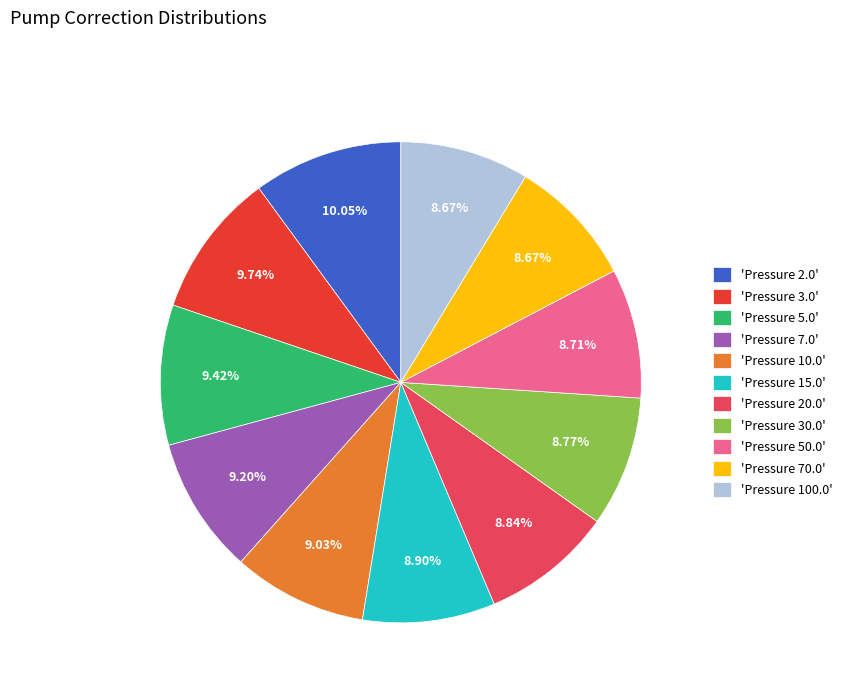

Is there any slice that represents more than half of the pie?

No